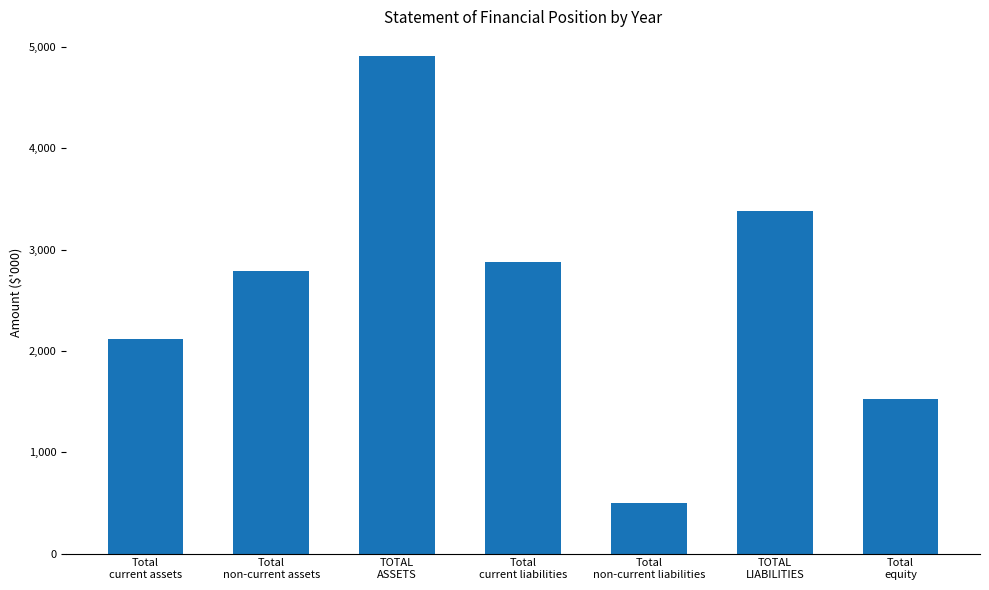

List the labels in order of value, largest first.

TOTAL
ASSETS, TOTAL
LIABILITIES, Total
current liabilities, Total
non-current assets, Total
current assets, Total
equity, Total
non-current liabilities